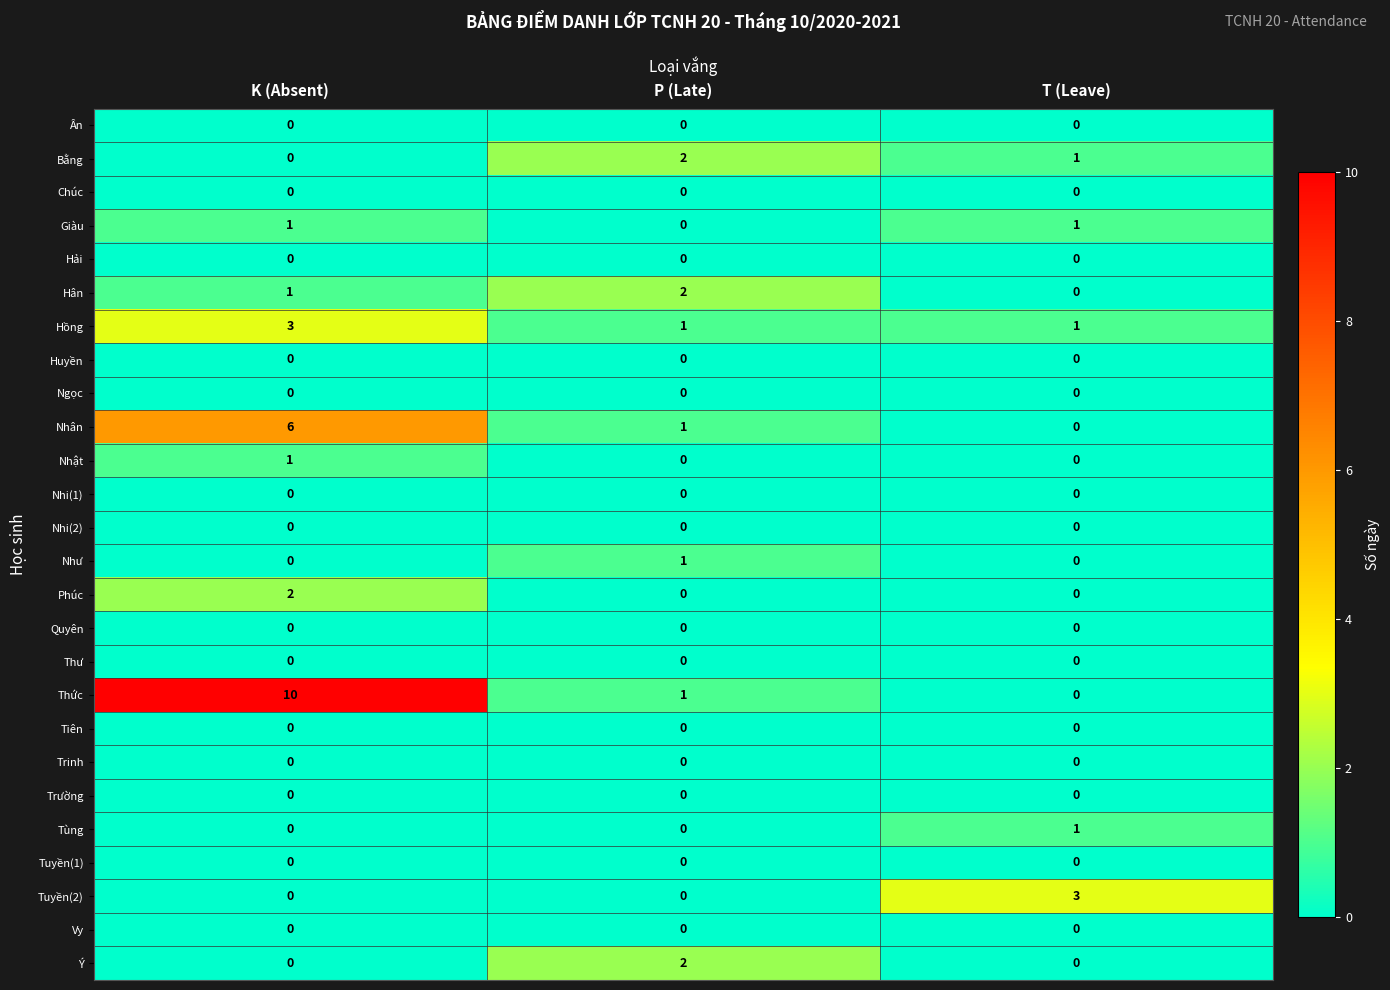

How many distinct data groups are displayed?

26